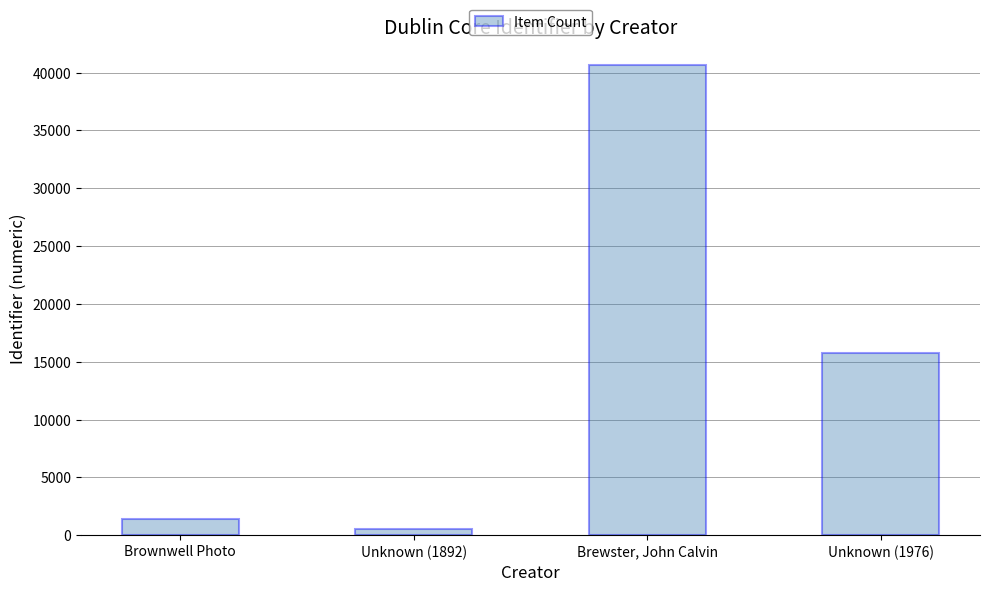

What is the label of the 2nd bar from the left?

Unknown (1892)